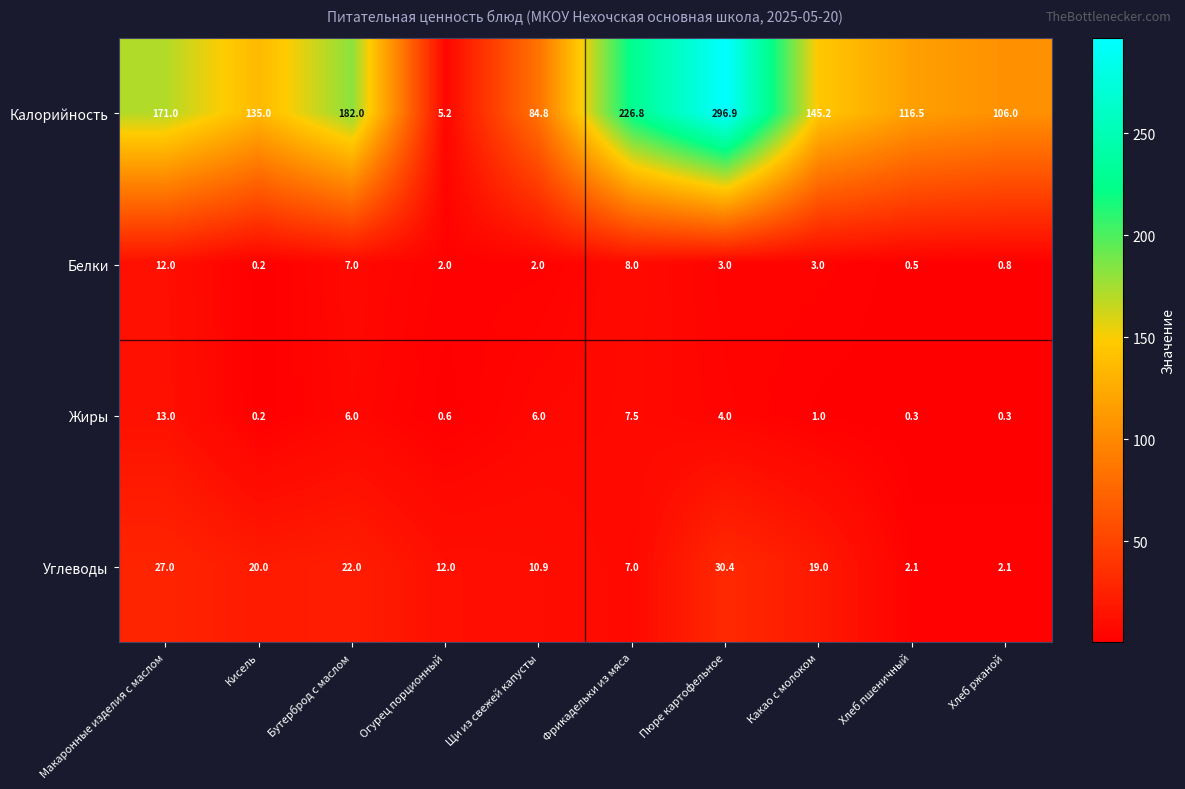

What is the spread (max minus min) of values at Хлеб пшеничный?

116.2